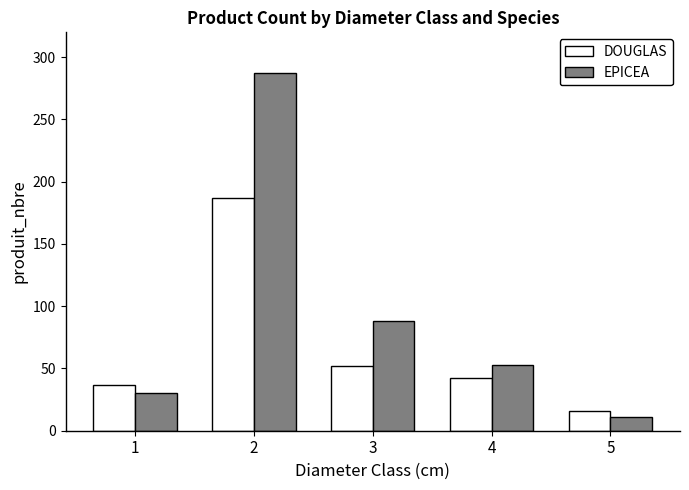

What is the difference between the maximum and minimum values in the DOUGLAS series?

171